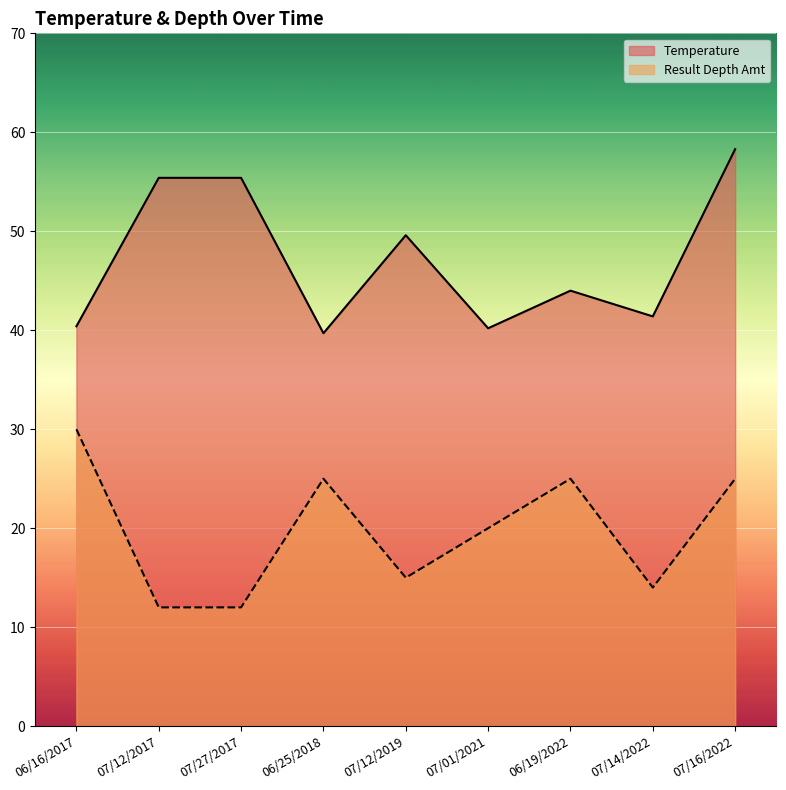

What is the highest value of the Result Depth Amt series?

30.0